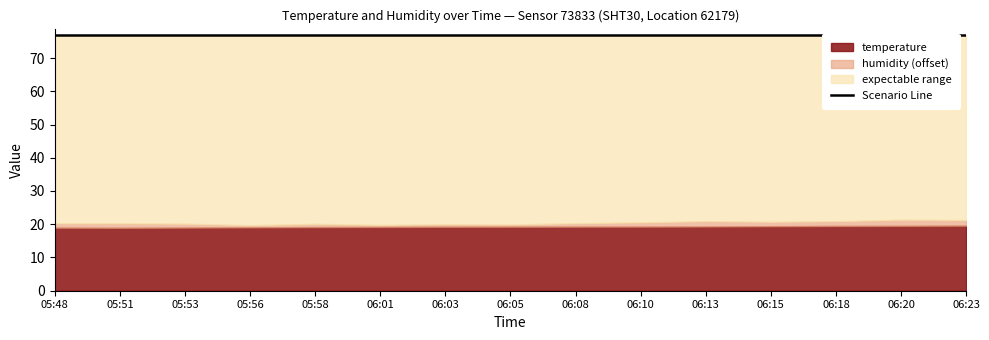

True or false: humidity has more than 2 interior local peaks.

True